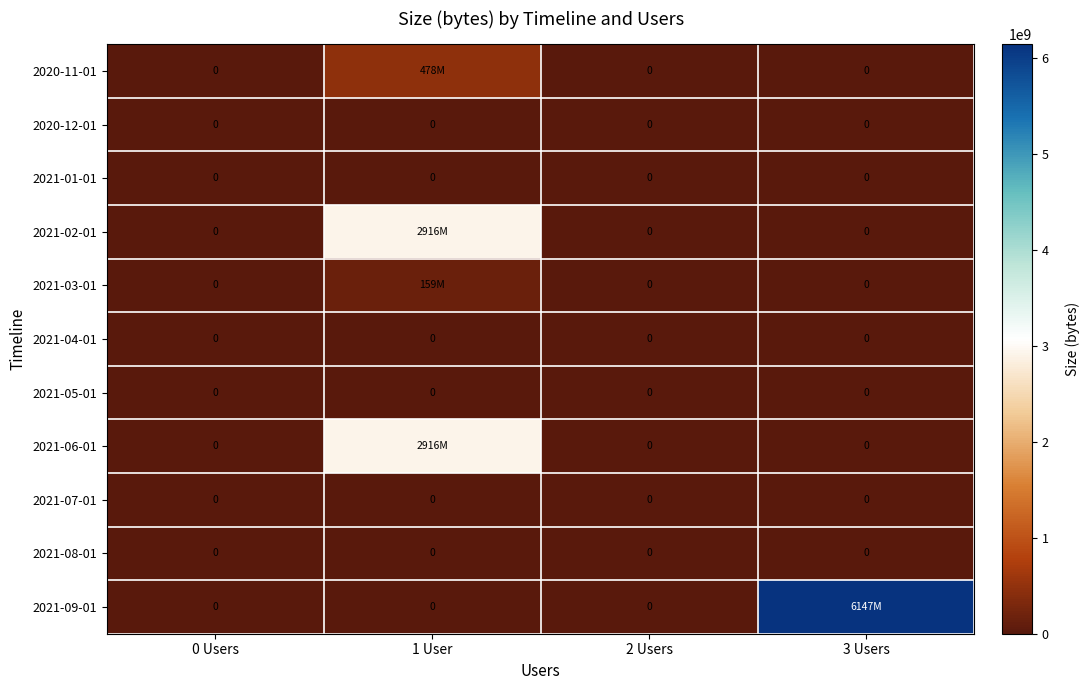

What is the total value across all series at 1 User?

6468748080